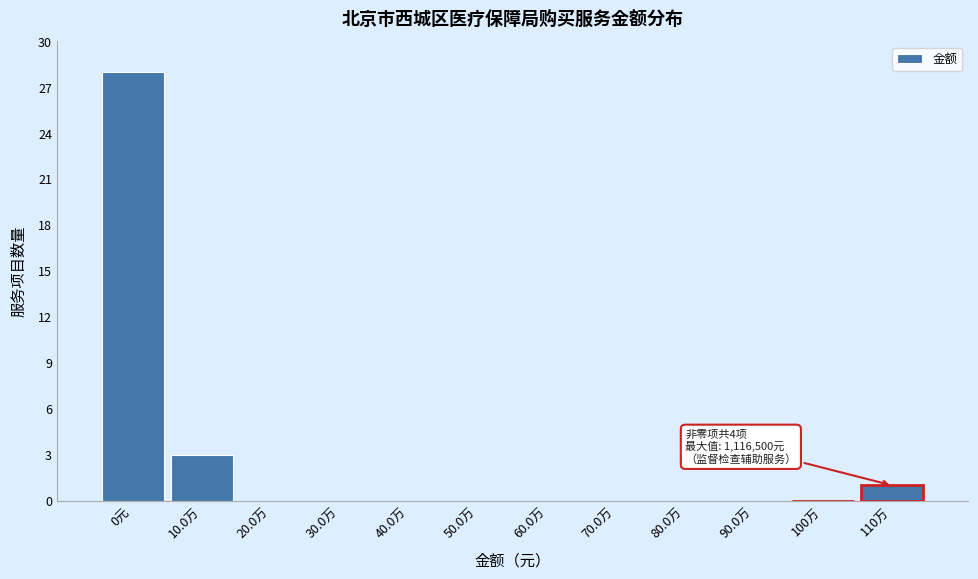

Reading right to left, list all the values displayed in this chart.

110万=1	100万=0	90.0万=0	80.0万=0	70.0万=0	60.0万=0	50.0万=0	40.0万=0	30.0万=0	20.0万=0	10.0万=3	0元=28